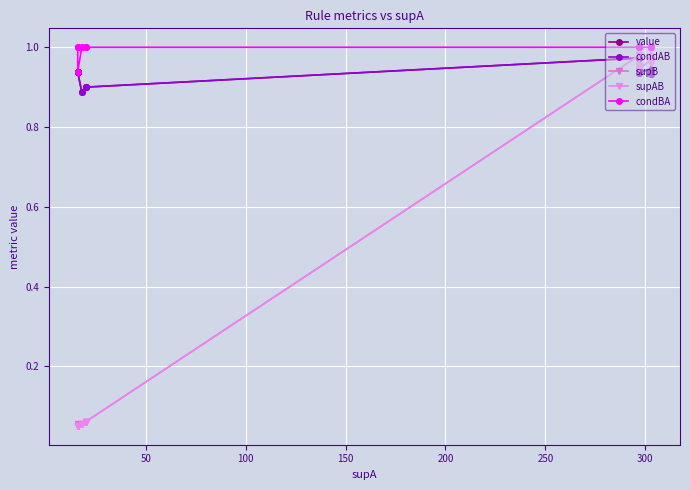

At how many categories does at least one series exceed 0?

15